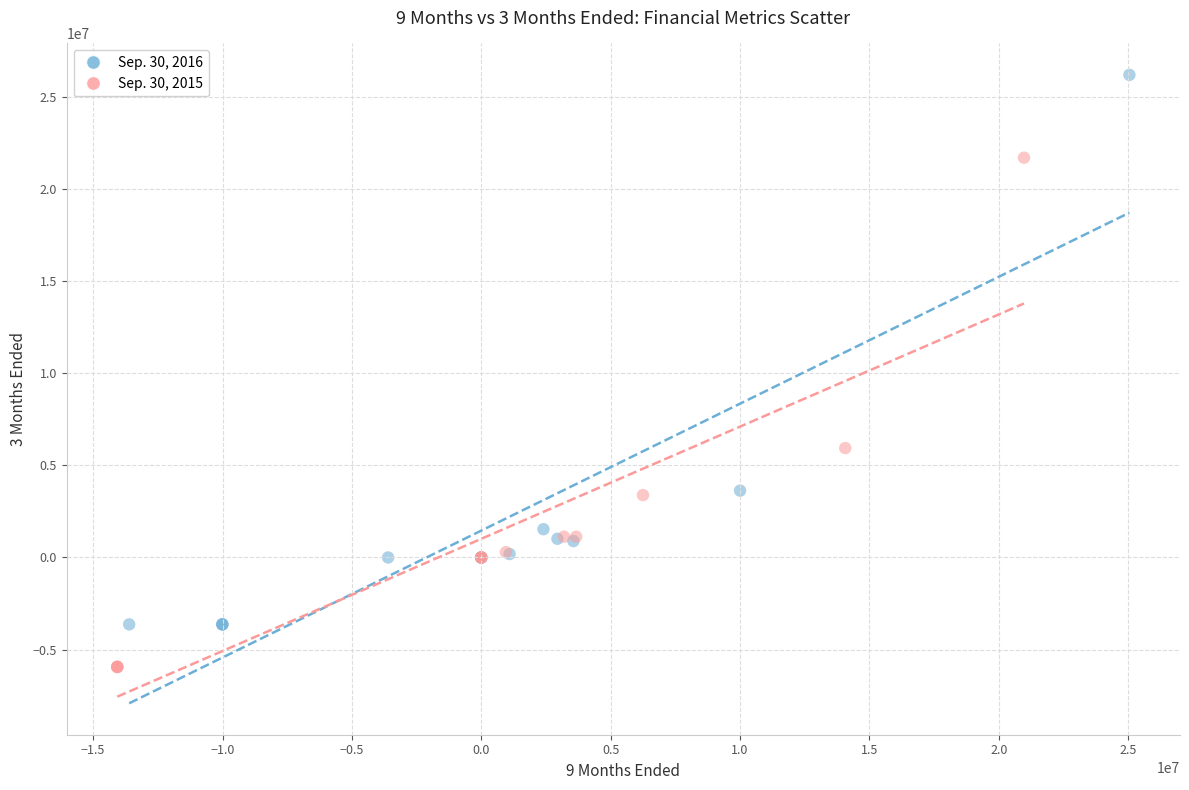

Which series reaches the minimum Y coordinate?

Sep. 30, 2015